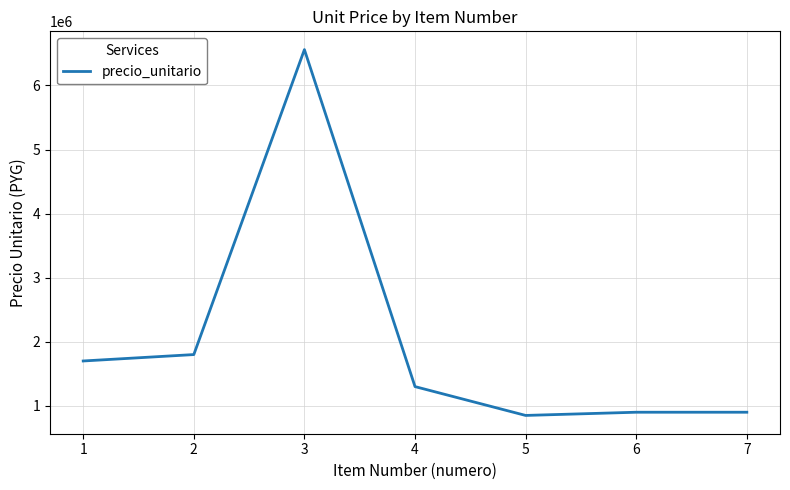

At which category does the data reach its first local peak?

3